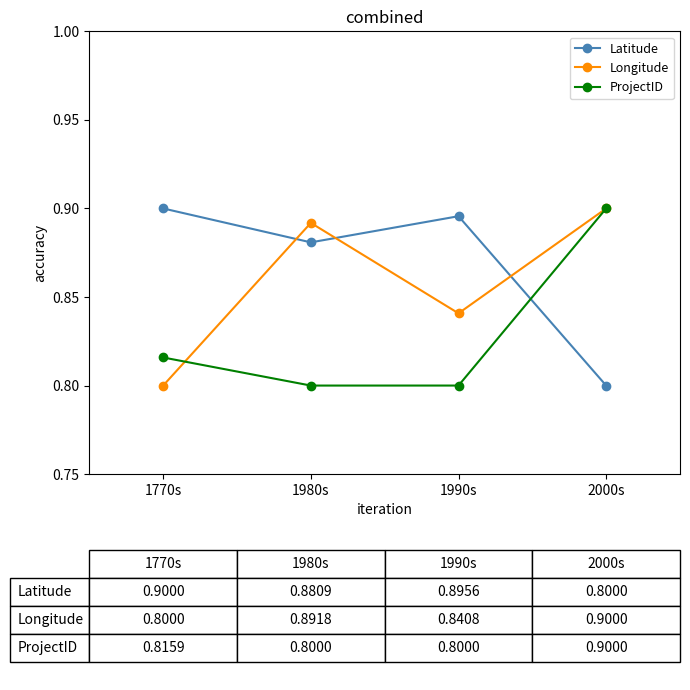

How many Latitude values are between 0 and 1?

4